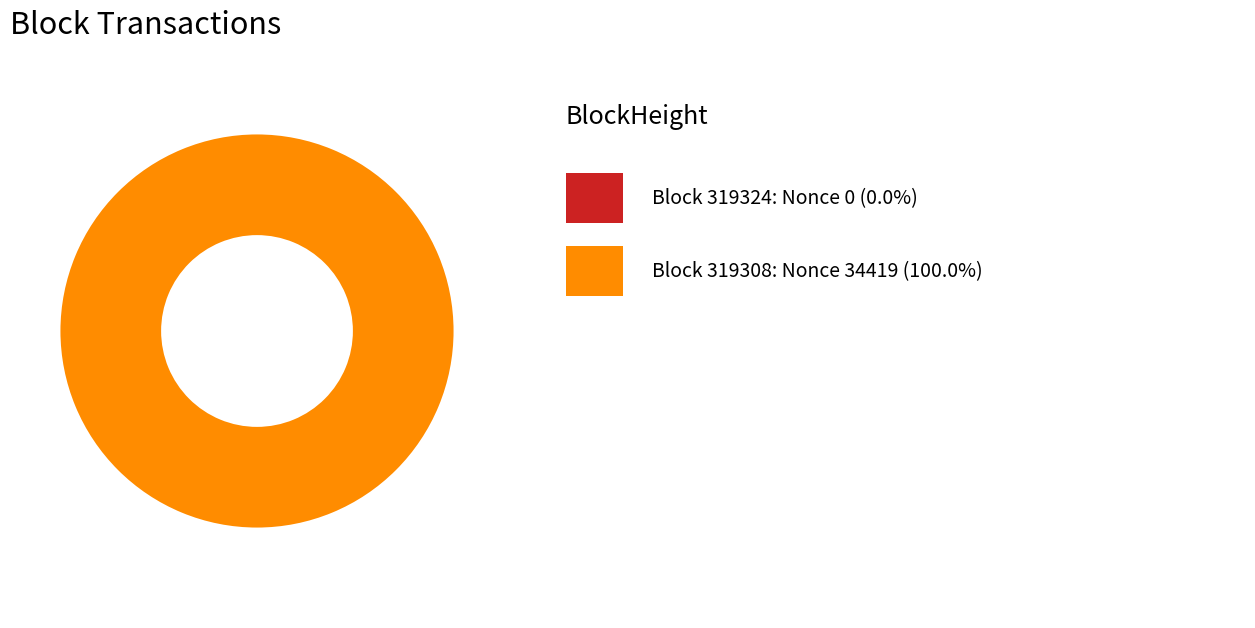

Which category has the smallest portion of the pie?

319324